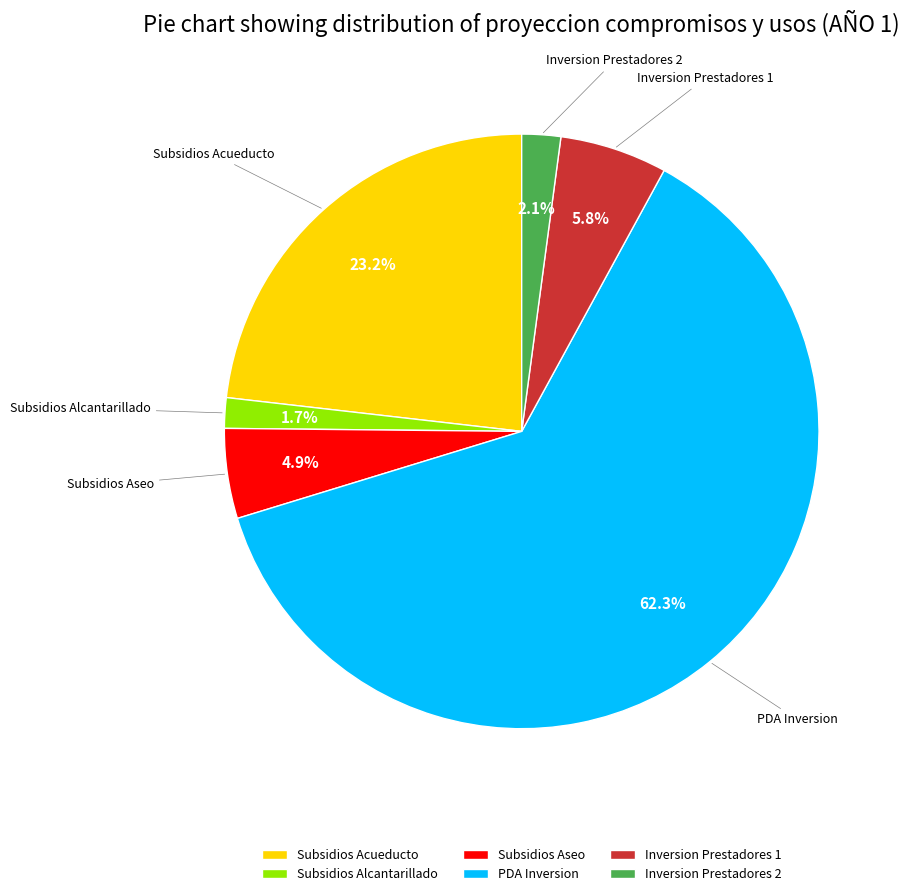

Which category accounts for the majority?

PDA Inversion